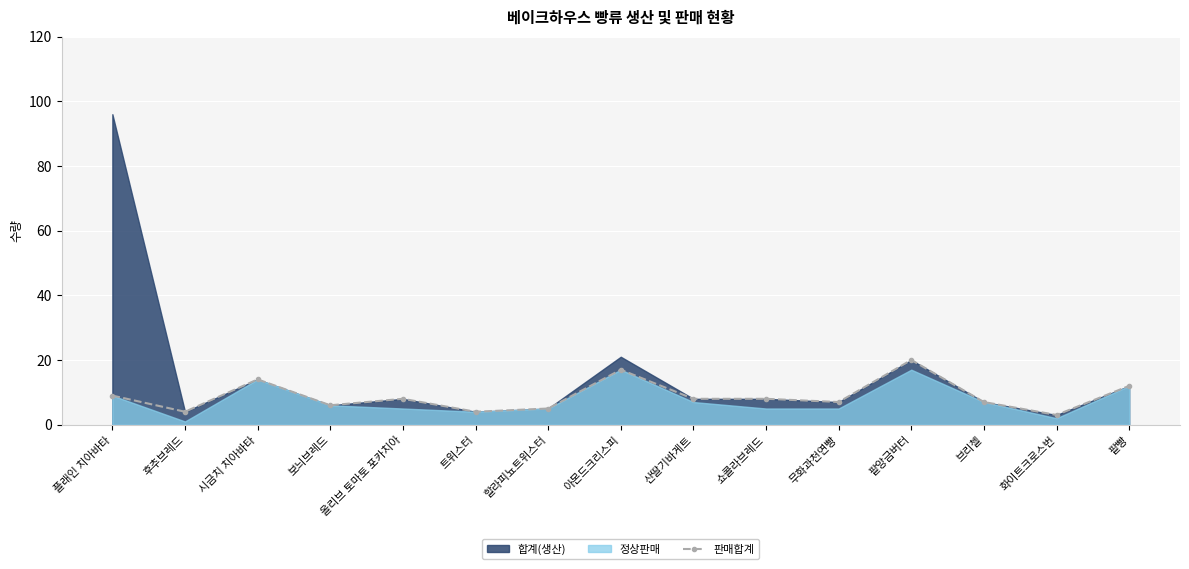

What is the sum of the values at 후추브레드 and 팥앙금버터?

24